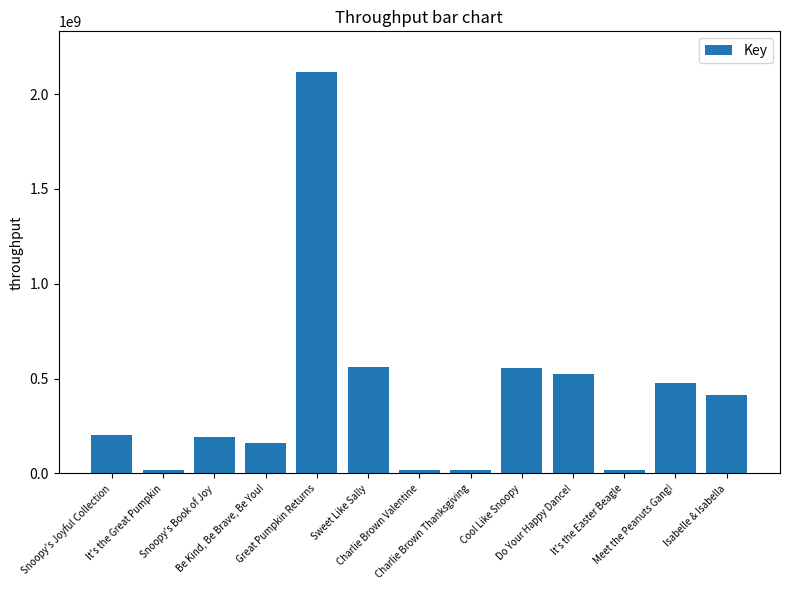

What is the change in value from It's the Great Pumpkin to Isabelle & Isabella?

+396718376